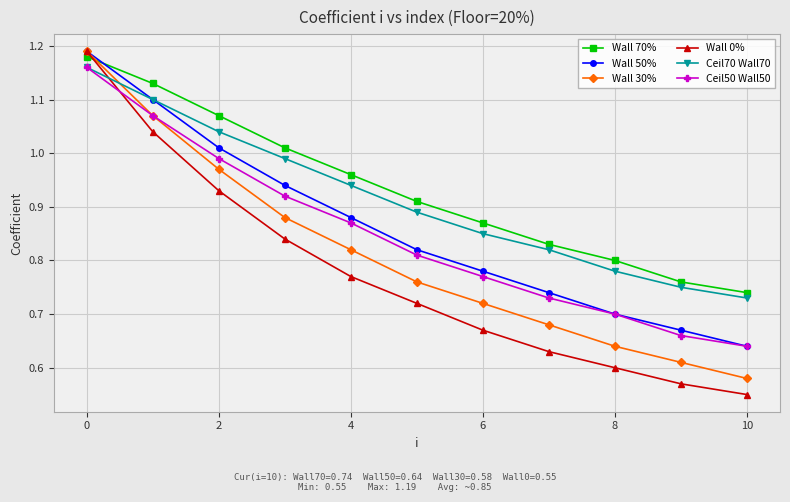

Which series has the largest range (max minus min)?

Wall 0%